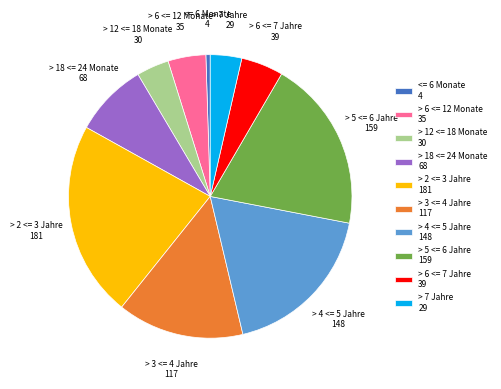

Is the sum of > 6 <= 12 Monate 35 and > 18 <= 24 Monate 68 greater than half?

No